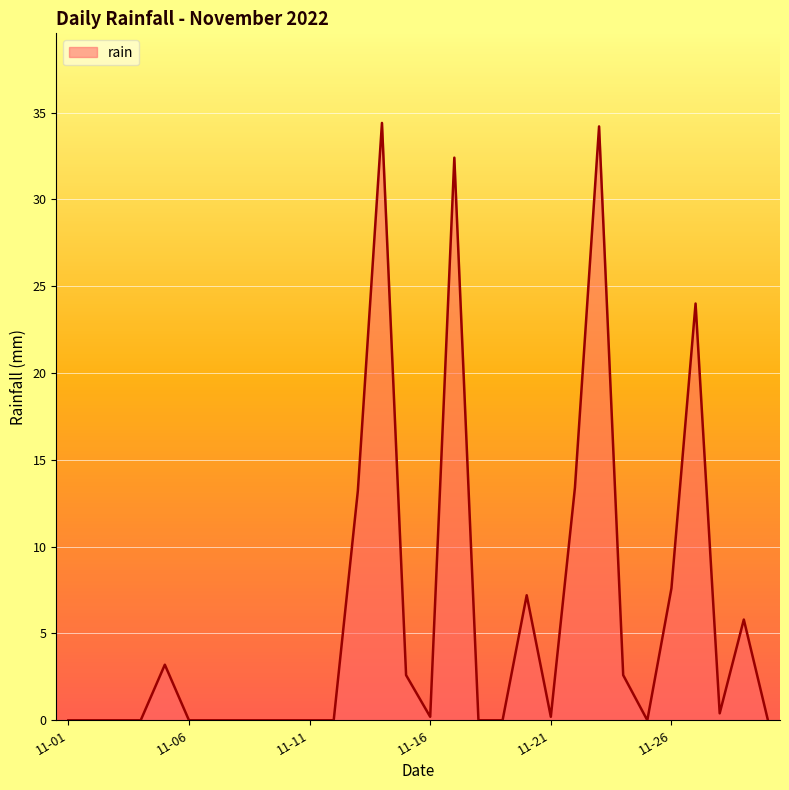

What is the greatest value displayed?

34.4